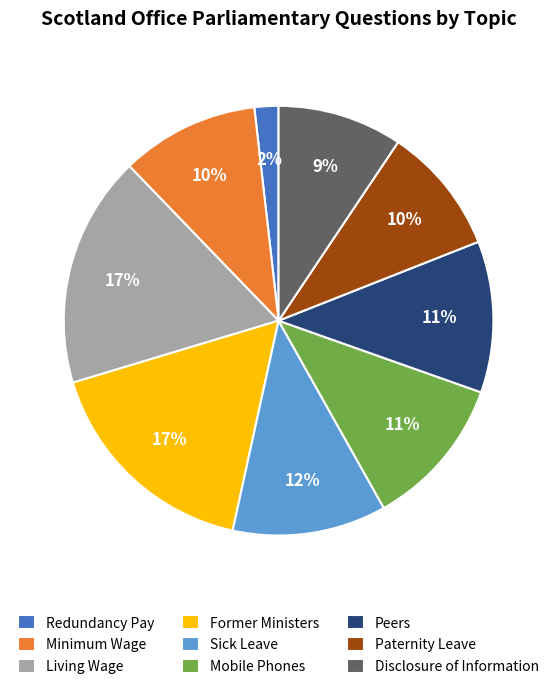

Which slice is the smallest?

Redundancy Pay